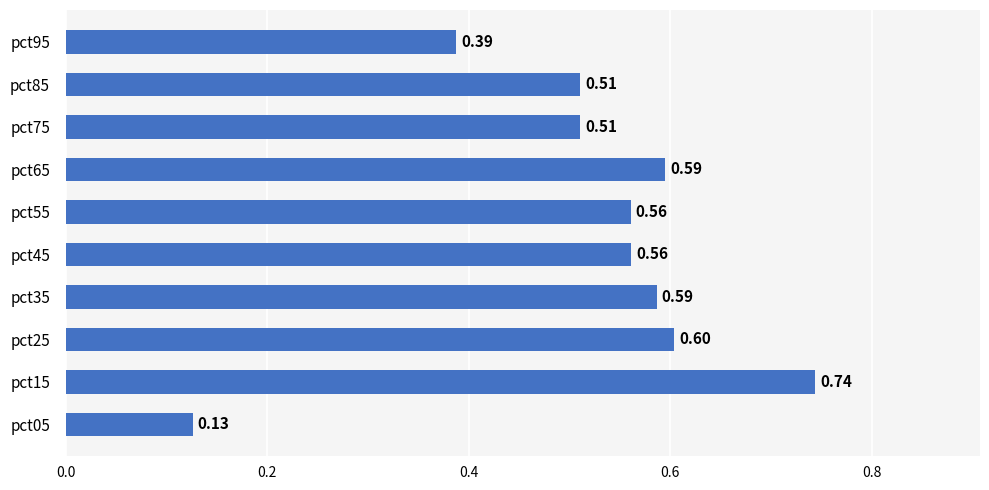

Between pct95 and pct25, which is larger?

pct25